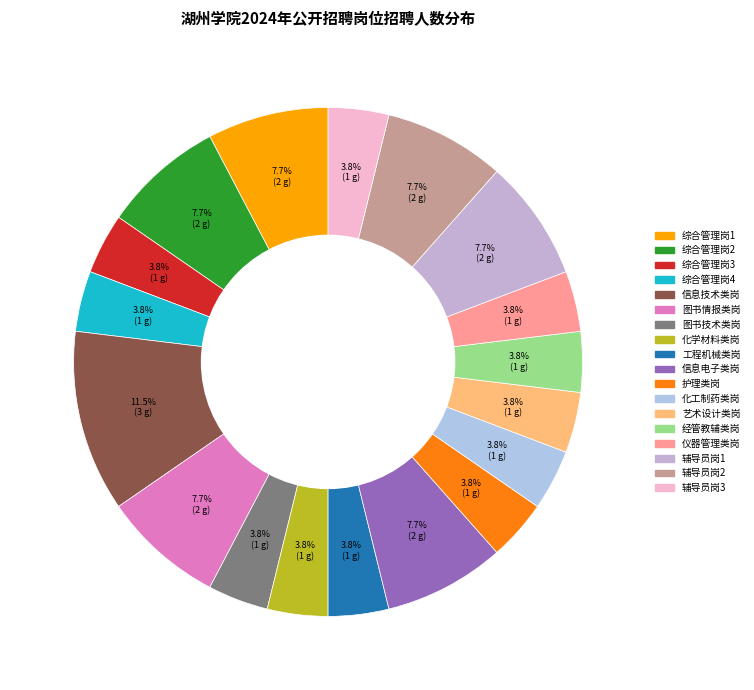

Combined, what portion of the pie is 经管教辅类岗 and 综合管理岗1?

11.5%